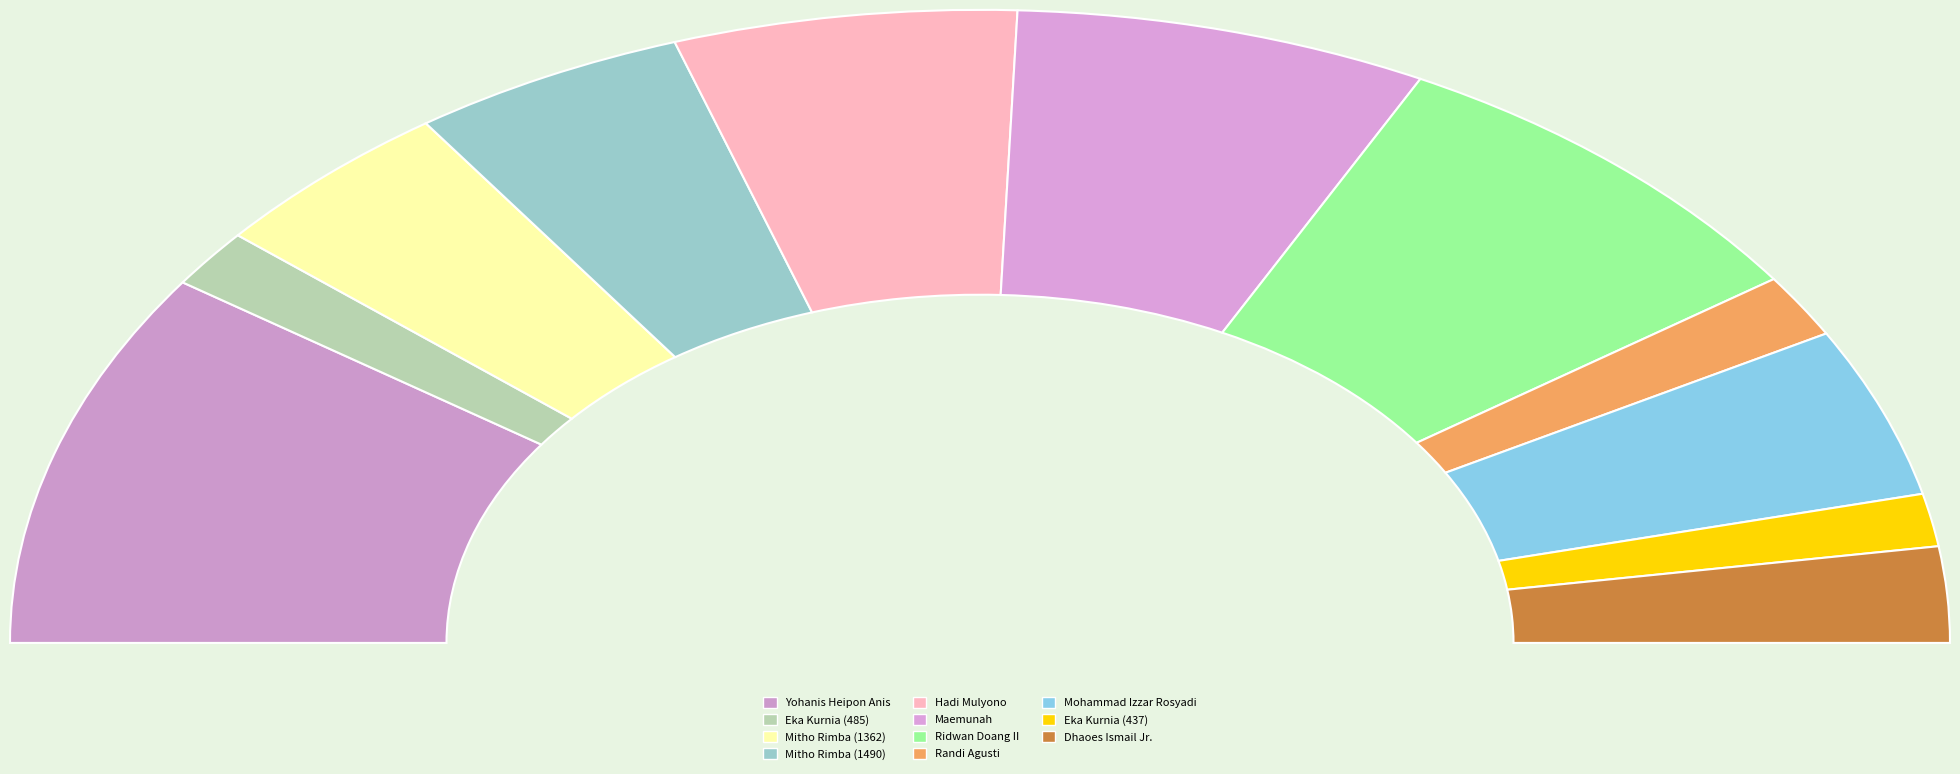

To the nearest percent, what portion does Hadi Mulyono represent?

11%